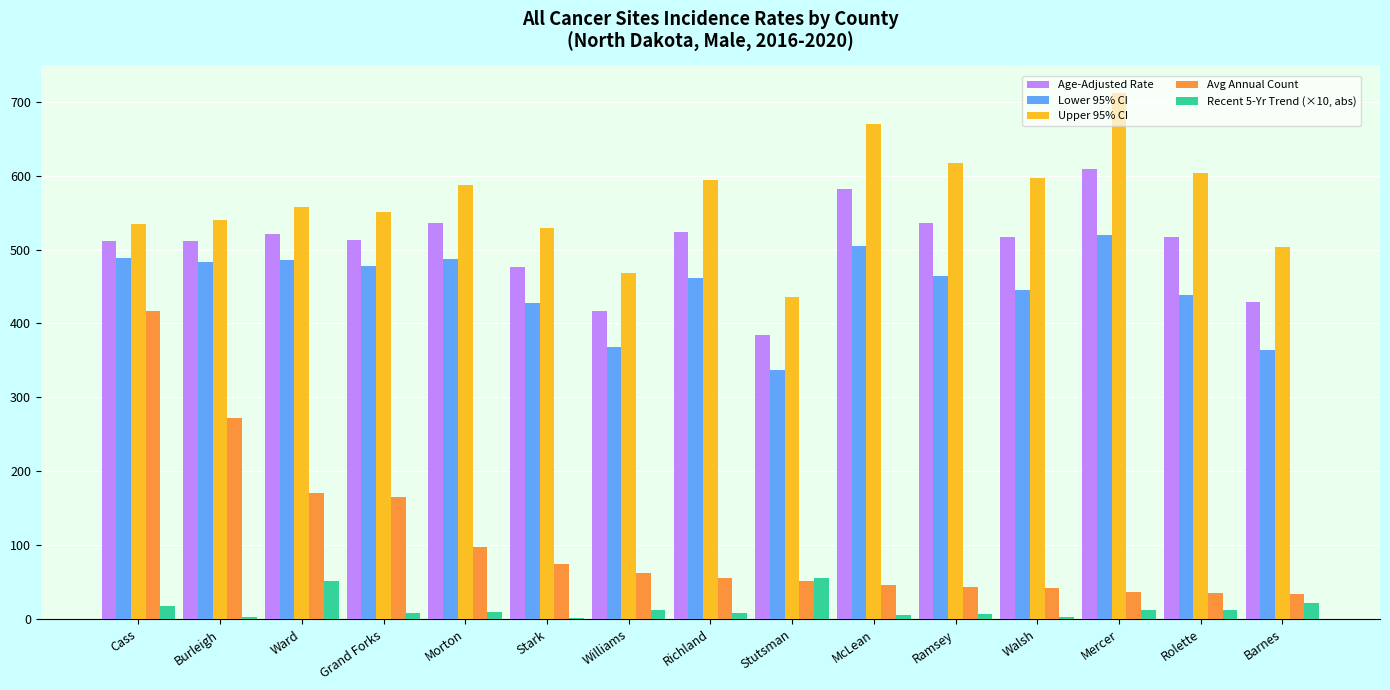

Is the value of Age-Adjusted Rate at Williams greater than the value of Lower 95% CI at McLean?

No